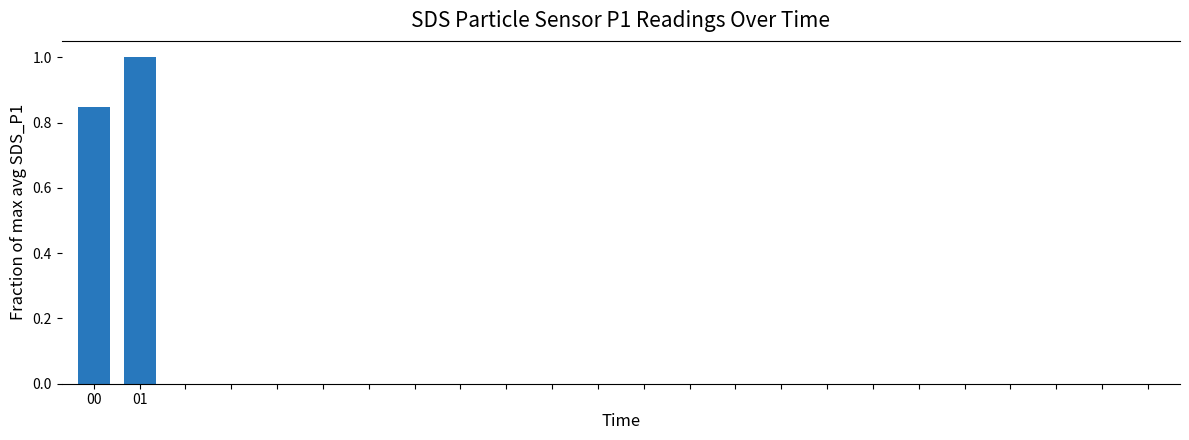

What is the maximum value shown in the chart?

1.0